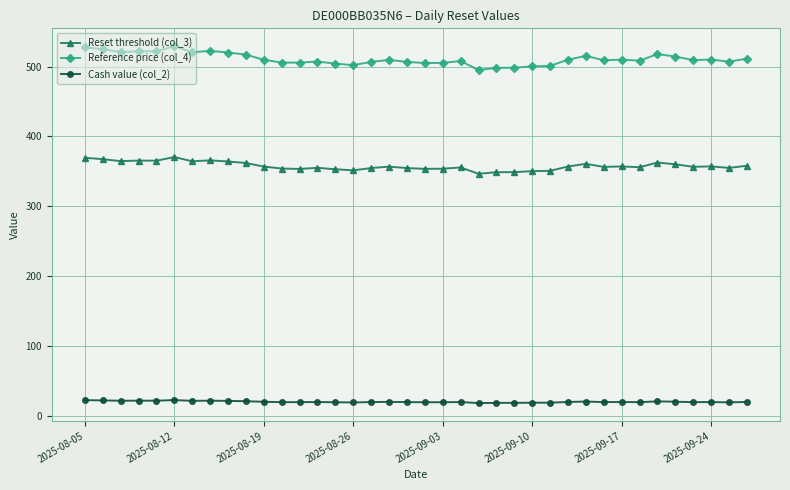

List the series in order of their peak value, highest first.

Reference price (col_4), Reset threshold (col_3), Cash value (col_2)